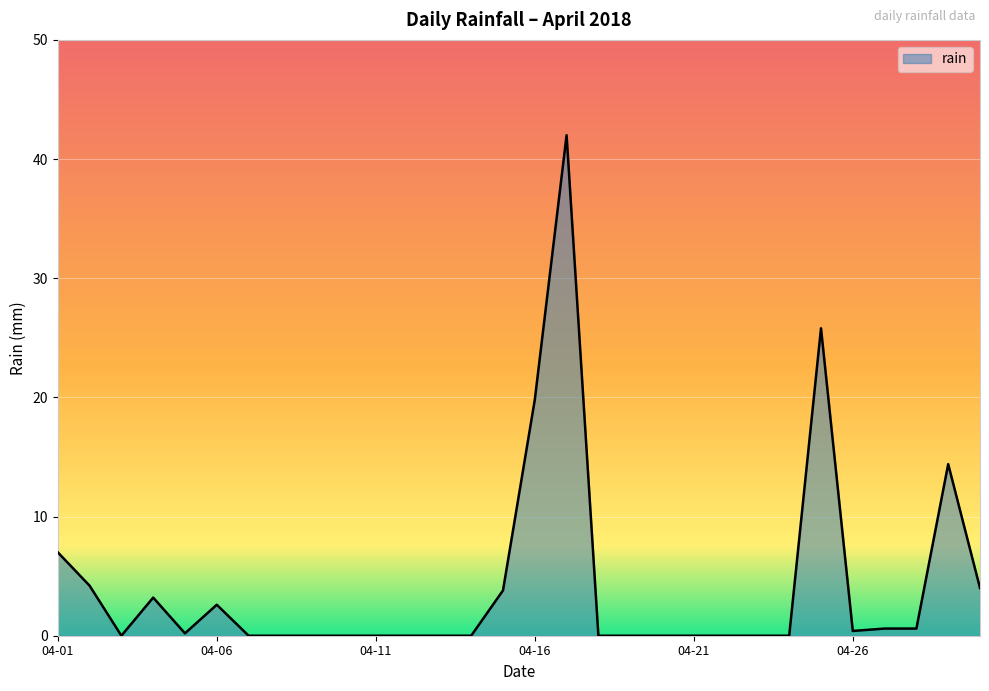

What is the greatest value displayed?

42.0